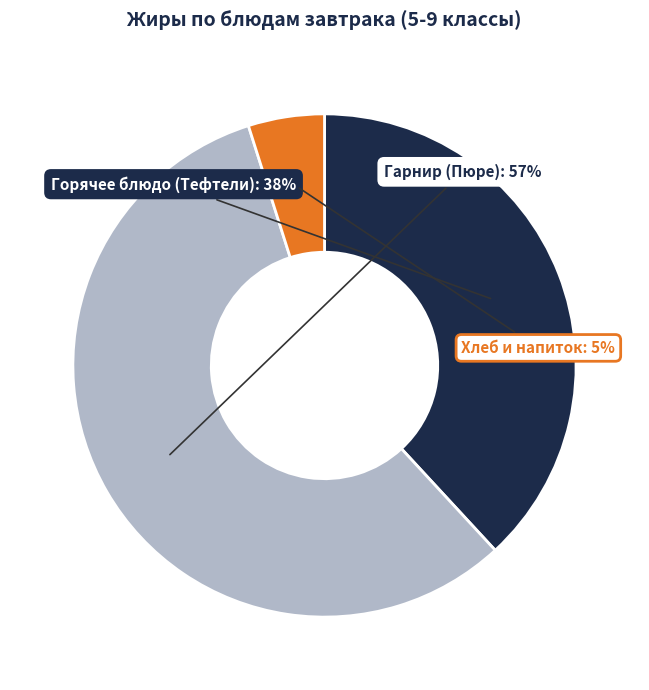

To the nearest percent, what is the average slice percentage?

33%